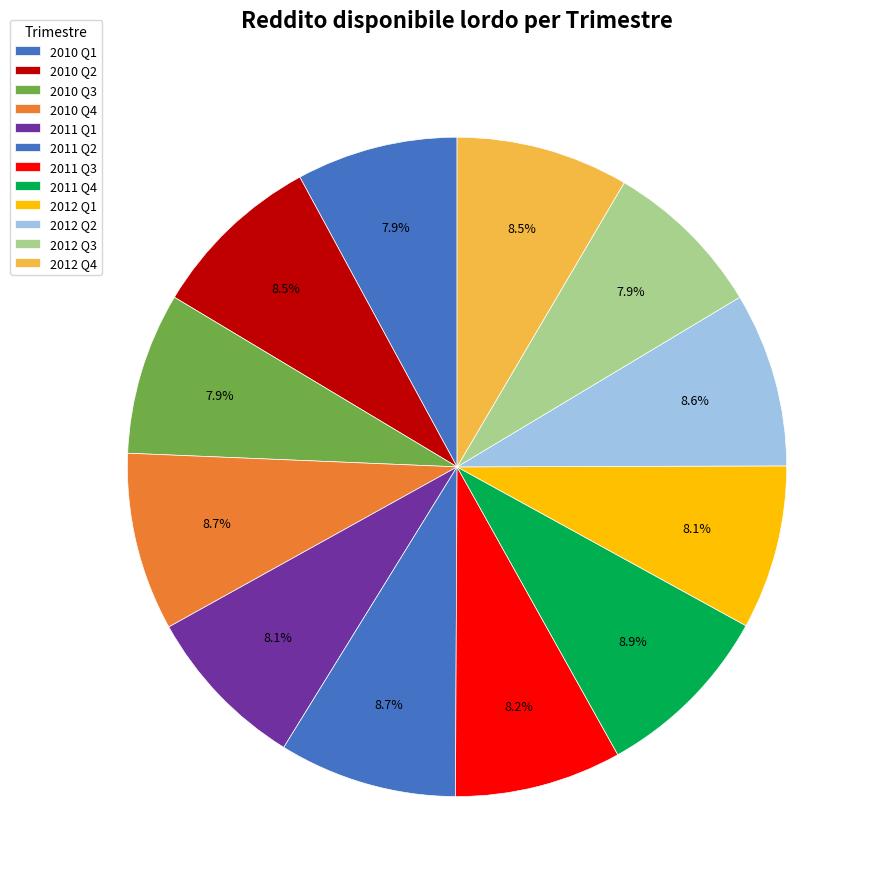

True or false: 2010 Q1 accounts for 8% of the total.

True